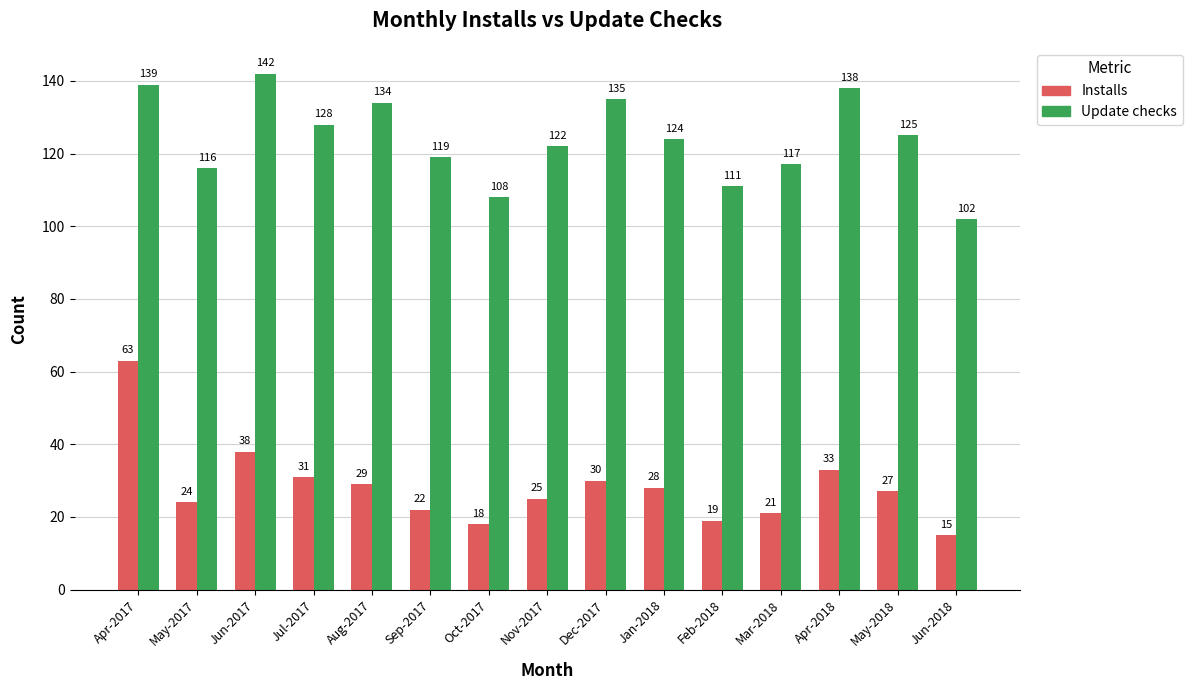

List the labels in order of Update checks value, smallest first.

Jun-2018, Oct-2017, Feb-2018, May-2017, Mar-2018, Sep-2017, Nov-2017, Jan-2018, May-2018, Jul-2017, Aug-2017, Dec-2017, Apr-2018, Apr-2017, Jun-2017